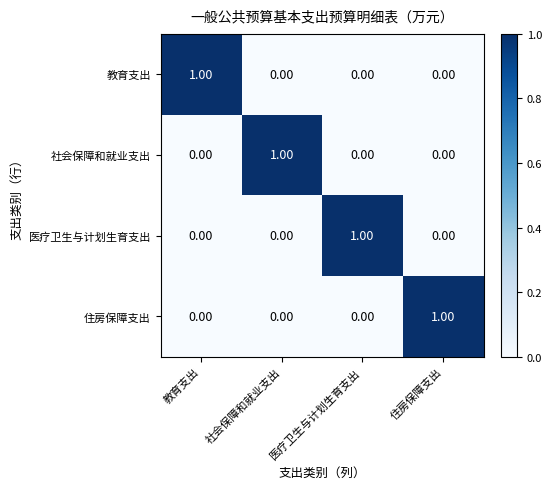

Reading left to right, transcribe all the data shown in this chart.

教育支出: 教育支出=1	社会保障和就业支出=0	医疗卫生与计划生育支出=0	住房保障支出=0
社会保障和就业支出: 教育支出=0	社会保障和就业支出=1	医疗卫生与计划生育支出=0	住房保障支出=0
医疗卫生与计划生育支出: 教育支出=0	社会保障和就业支出=0	医疗卫生与计划生育支出=1	住房保障支出=0
住房保障支出: 教育支出=0	社会保障和就业支出=0	医疗卫生与计划生育支出=0	住房保障支出=1